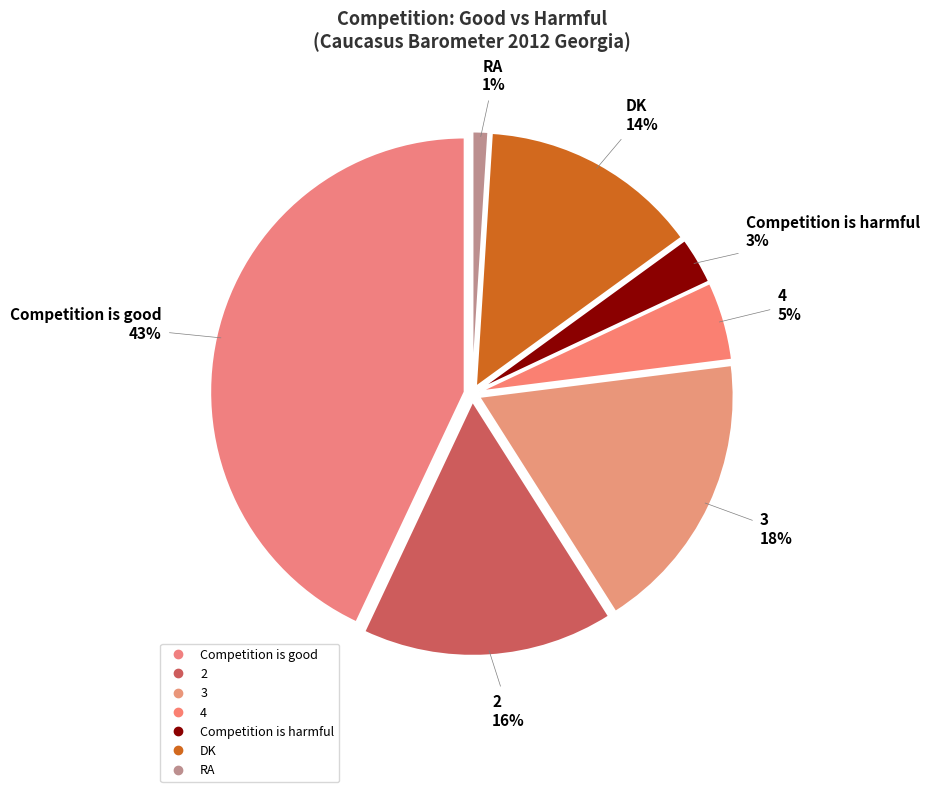

True or false: 2 accounts for 26% of the total.

False